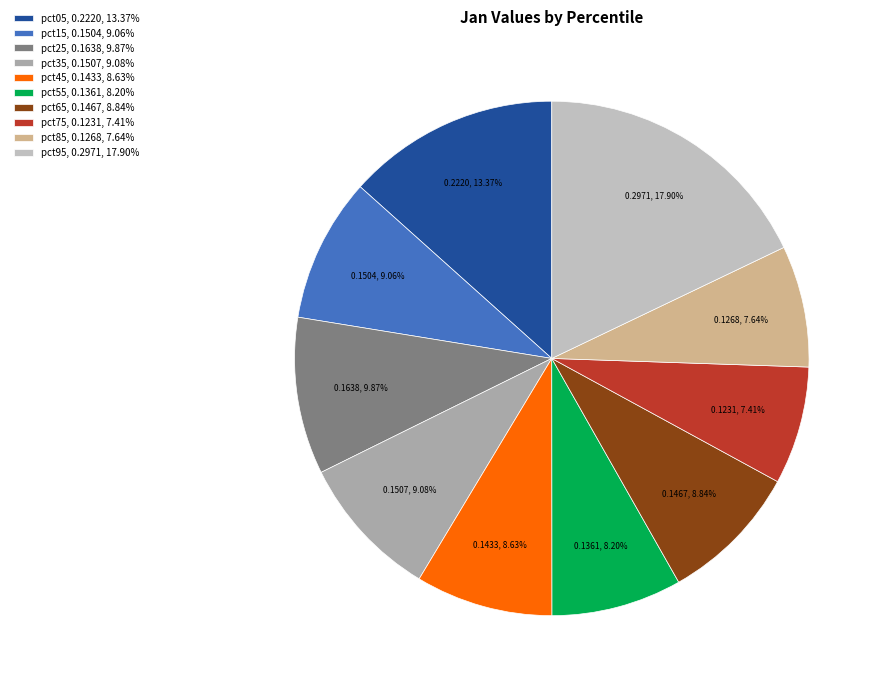

To the nearest percent, what percentage of the pie is pct45?

9%